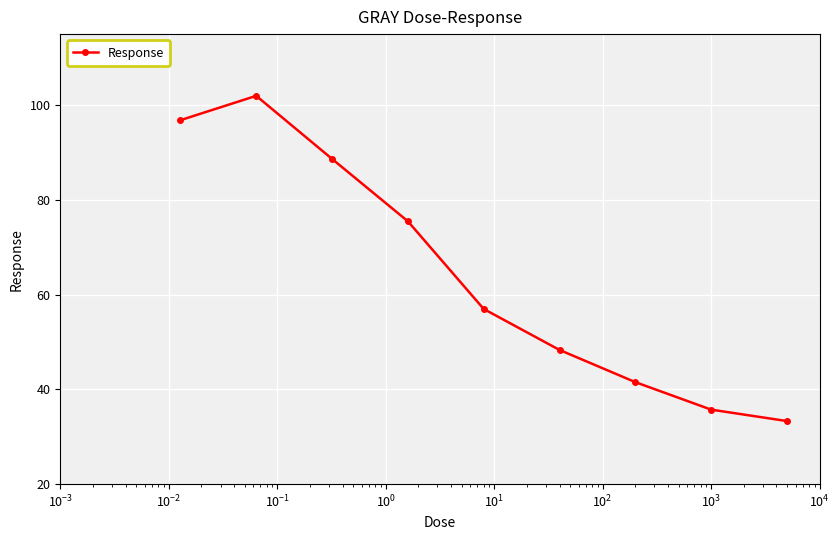

How many points are higher than both their immediate neighbors (excluding endpoints)?

1